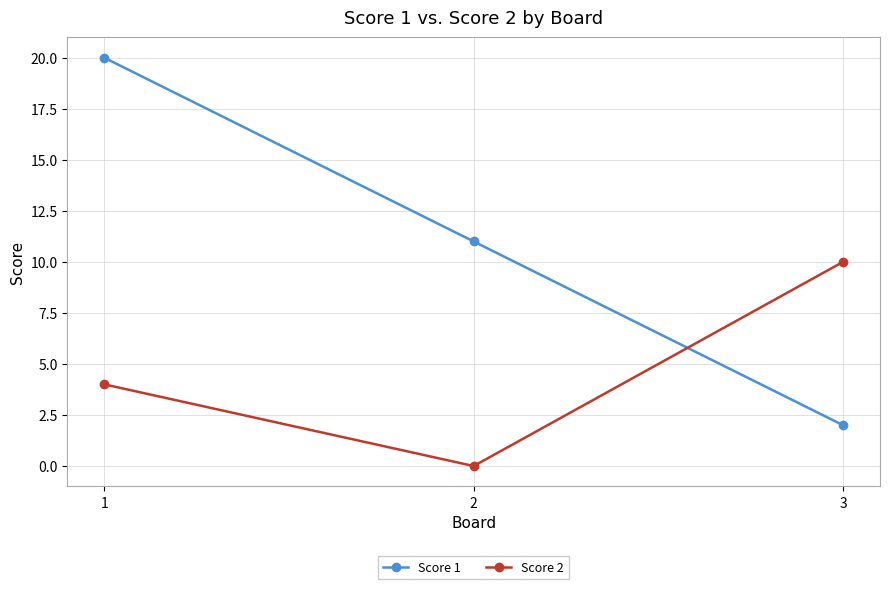

List the labels in order of Score 1 value, smallest first.

3, 2, 1